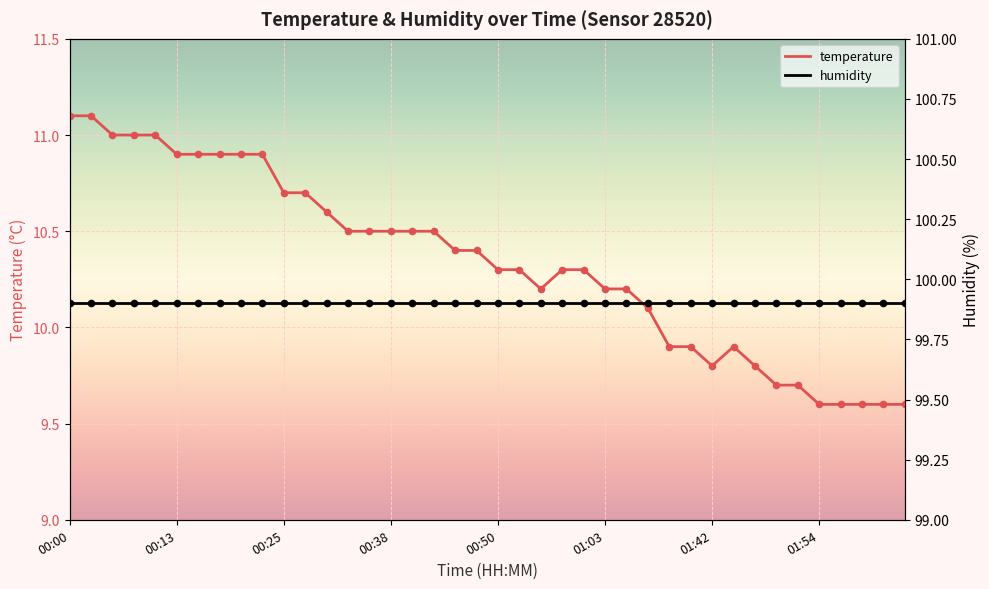

Which series reaches the maximum Y coordinate?

humidity